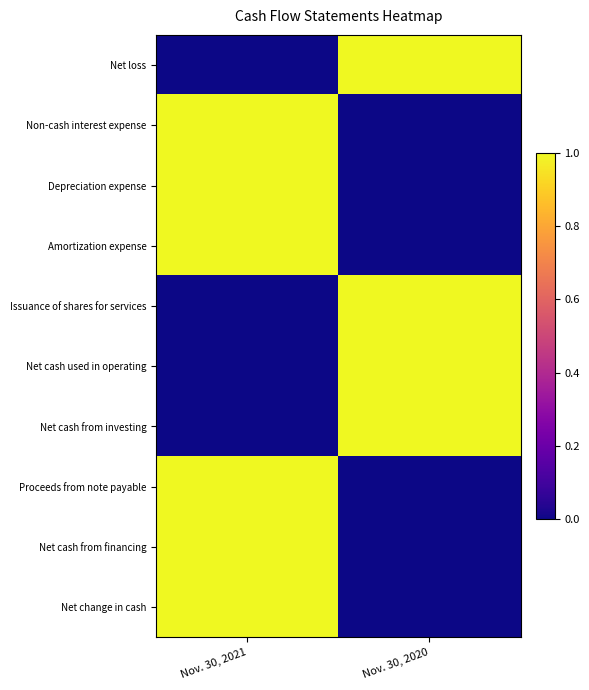

Which series has the largest range (max minus min)?

Net loss